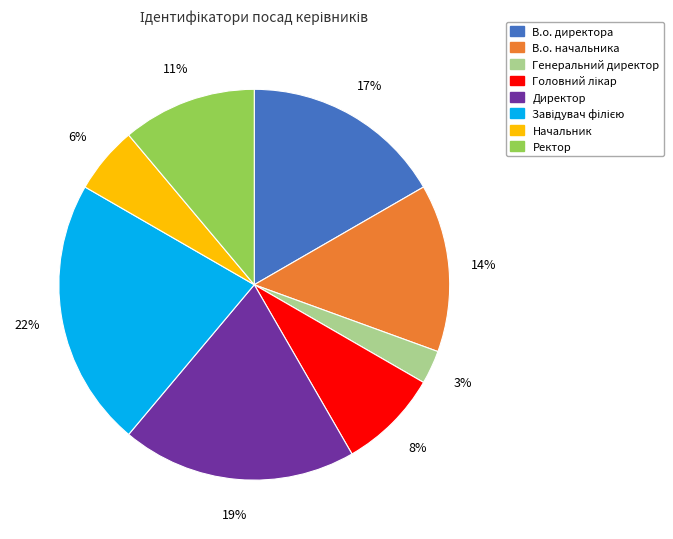

How many slices are in this pie chart?

8